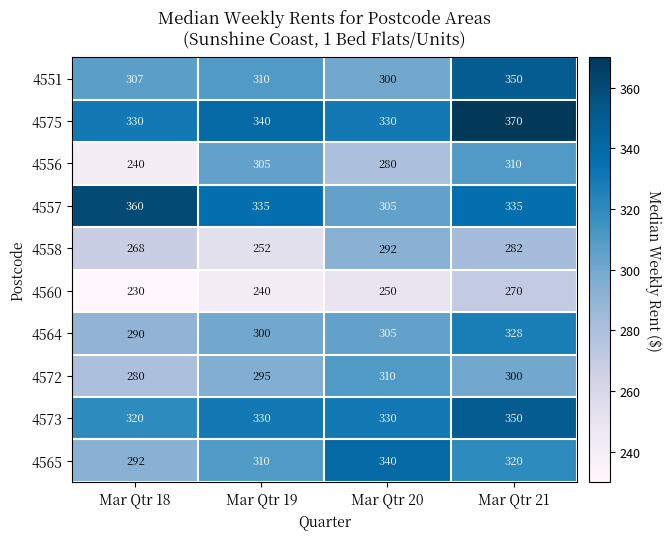

Which series has the widest spread of values?

4556